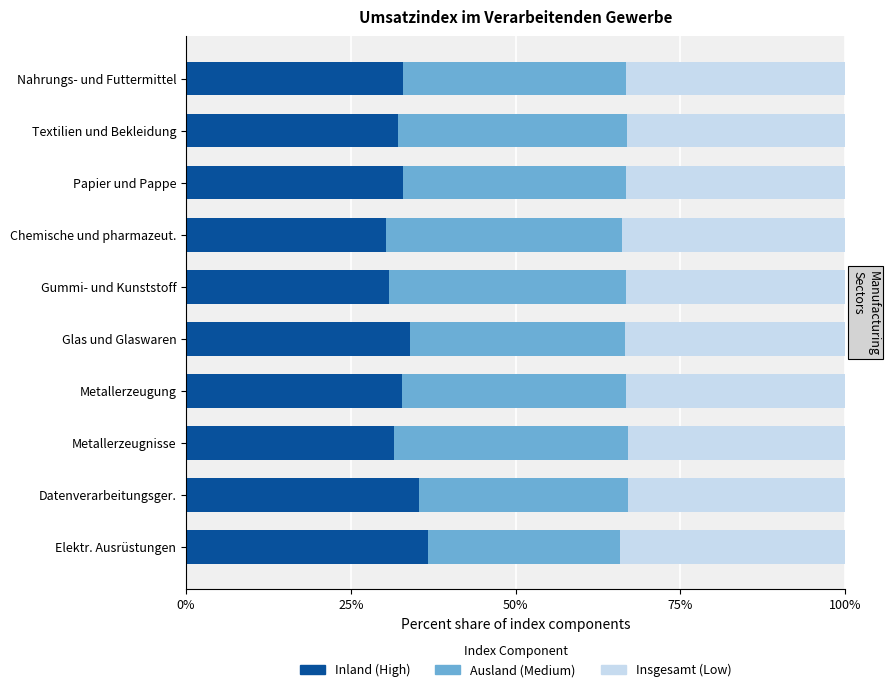

What is the total value across all series at Chemische und pharmazeut.?

100.0